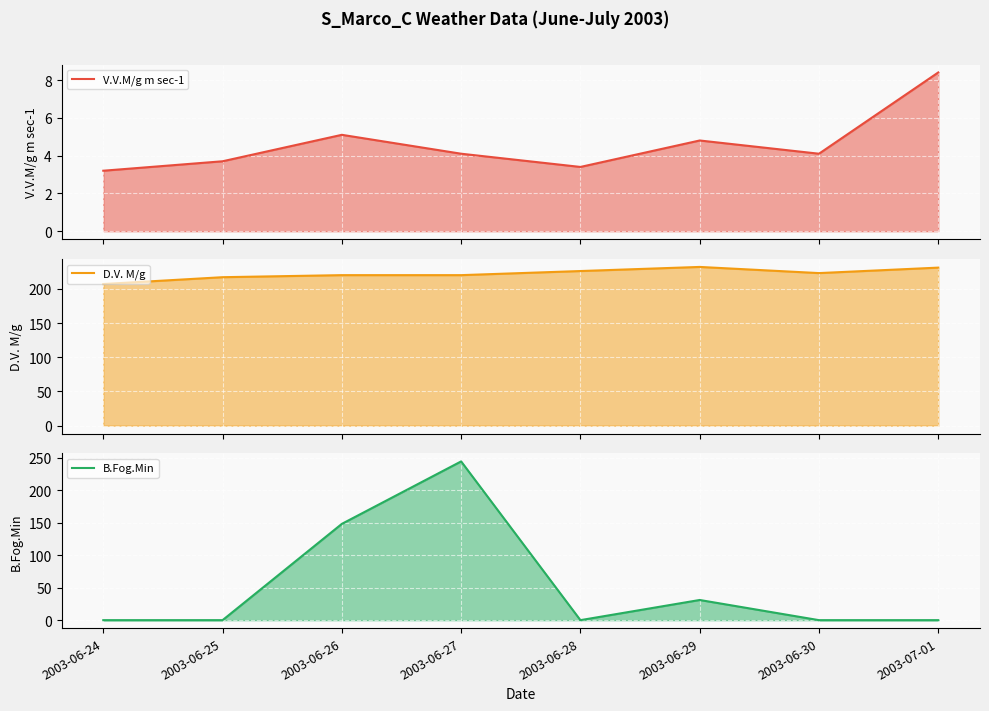

Reading left to right, transcribe all the data shown in this chart.

V.V.M/g m sec-1: 2003-06-24=3.2	2003-06-25=3.7	2003-06-26=5.1	2003-06-27=4.1	2003-06-28=3.4	2003-06-29=4.8	2003-06-30=4.1	2003-07-01=8.4
D.V. M/g: 2003-06-24=207.0	2003-06-25=217.0	2003-06-26=220.0	2003-06-27=220.0	2003-06-28=226.0	2003-06-29=232.0	2003-06-30=223.0	2003-07-01=231.0
B.Fog.Min: 2003-06-24=0.0	2003-06-25=0.0	2003-06-26=148.0	2003-06-27=244.0	2003-06-28=0.0	2003-06-29=31.0	2003-06-30=0.0	2003-07-01=0.0